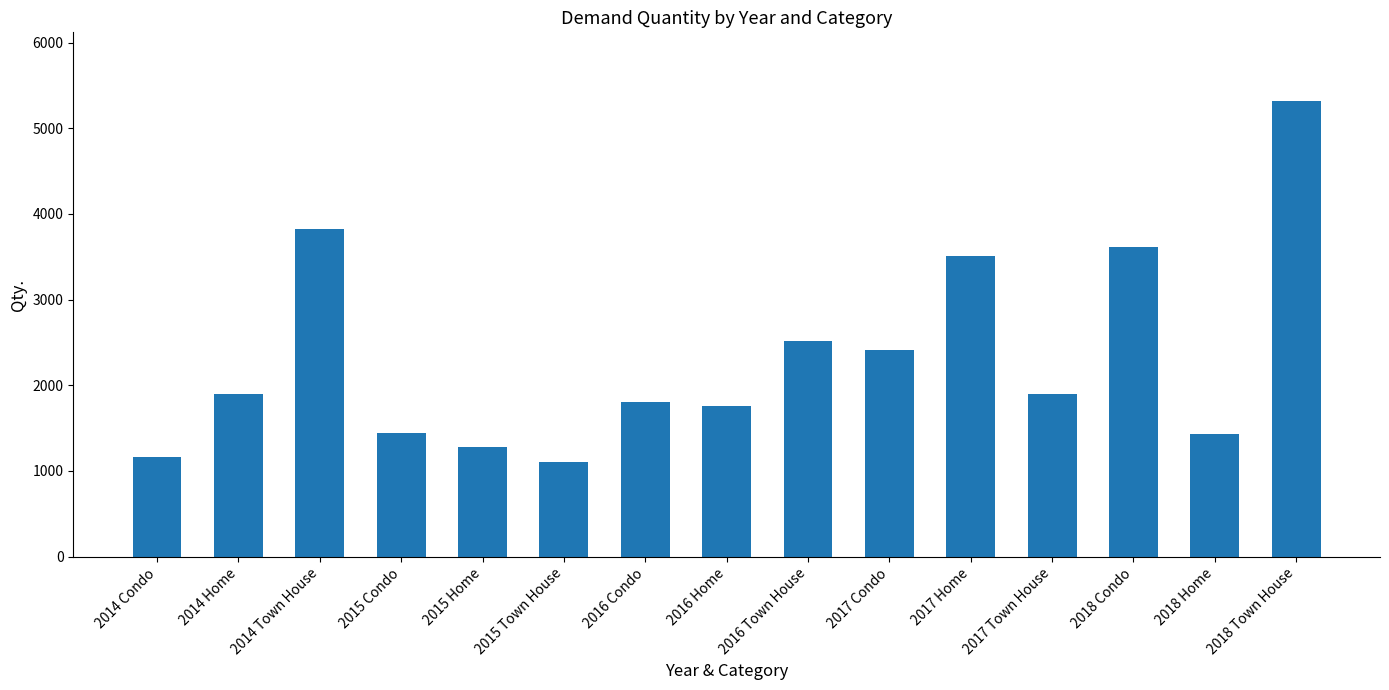

What is the value of the 10th bar from the left?

2410